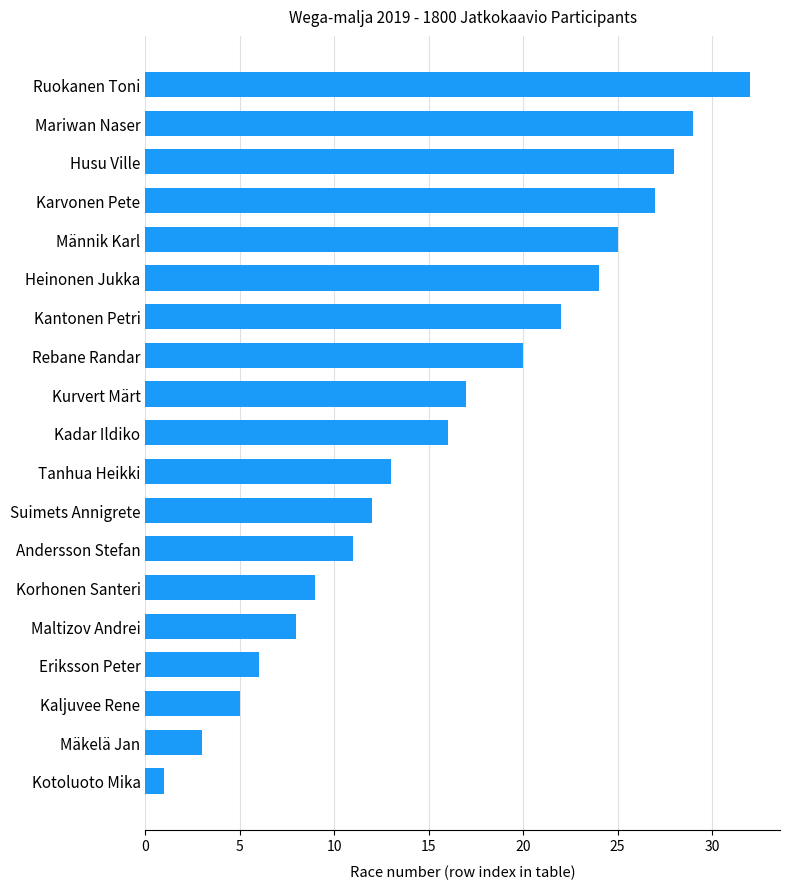

What is the difference between the maximum and minimum values?

31